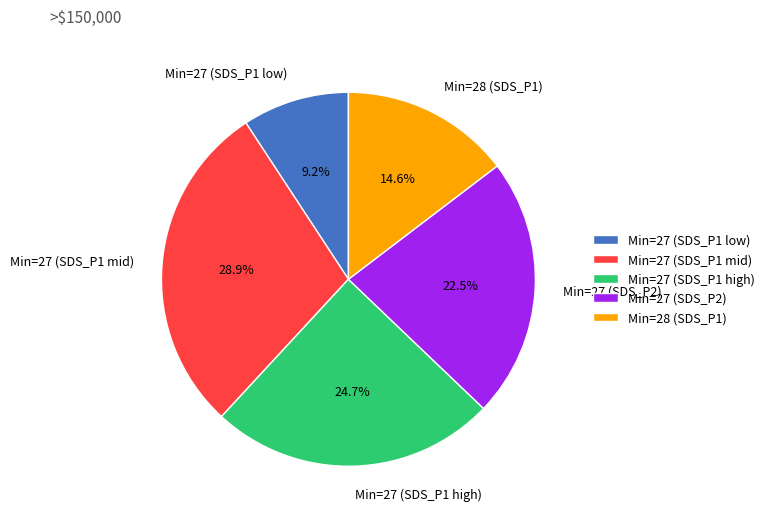

Which category has the smallest portion of the pie?

Min=27 (SDS_P1 low)